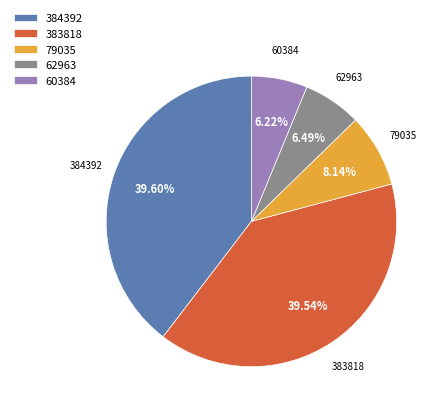

What percentage is the 384392 slice, to the nearest percent?

40%